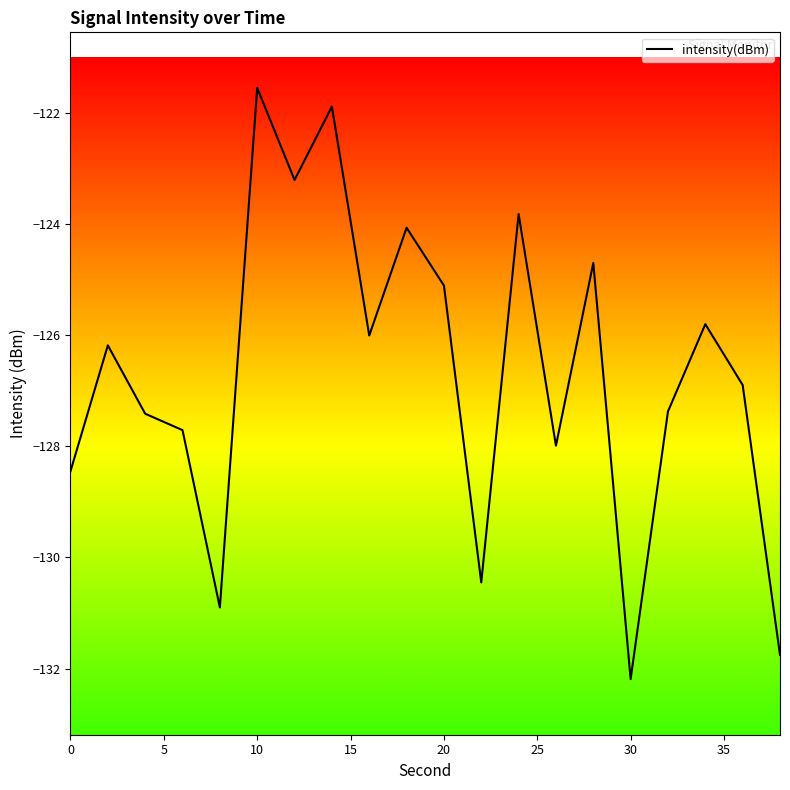

What is the difference between the maximum and minimum values?

10.6